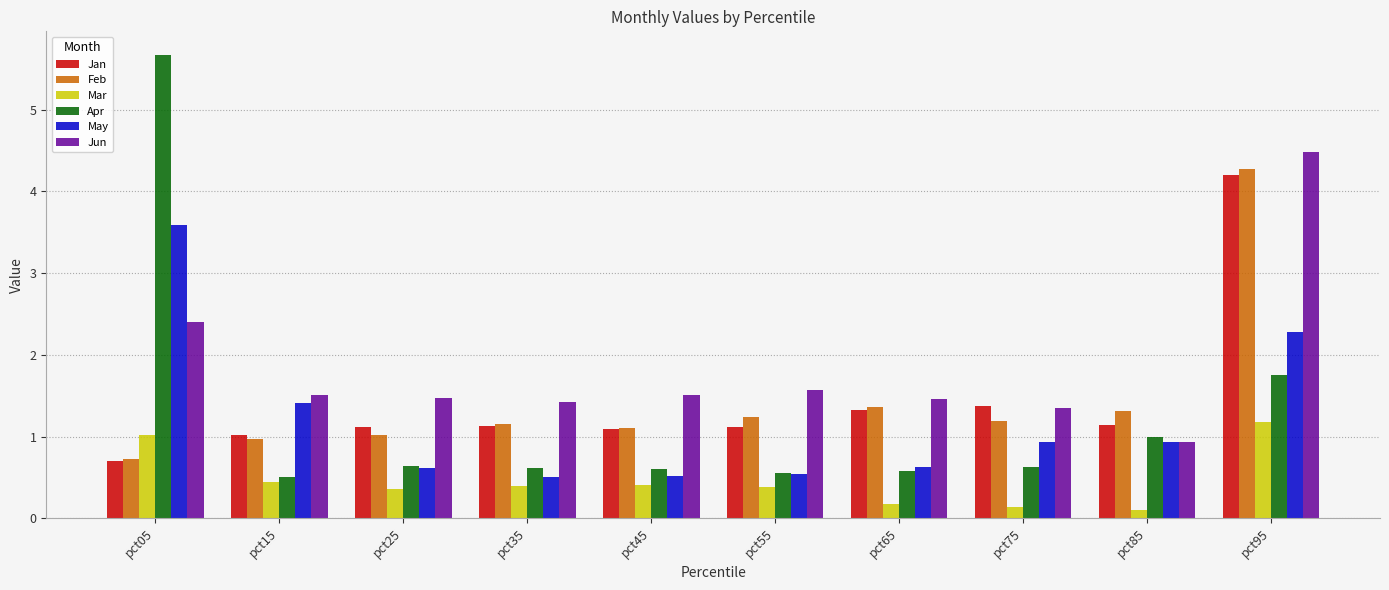

The Jun series shows 1.5 at pct45. True or false?

True